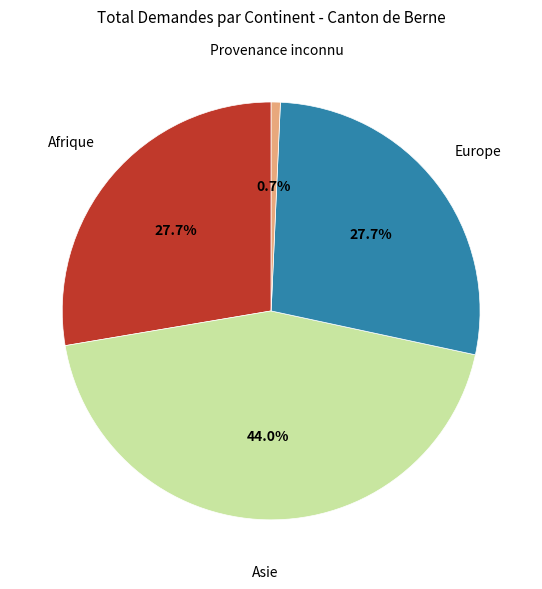

Does any single category account for the majority?

No